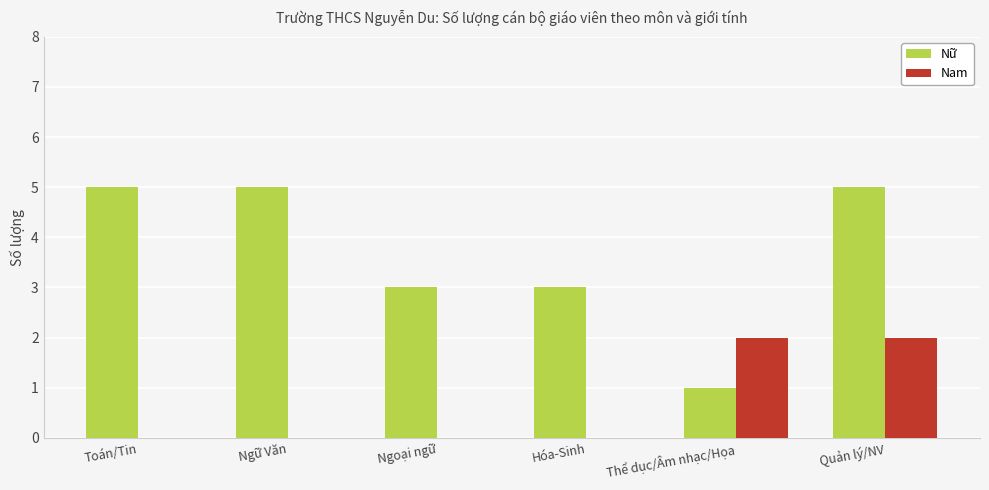

What is the greatest value displayed?

5